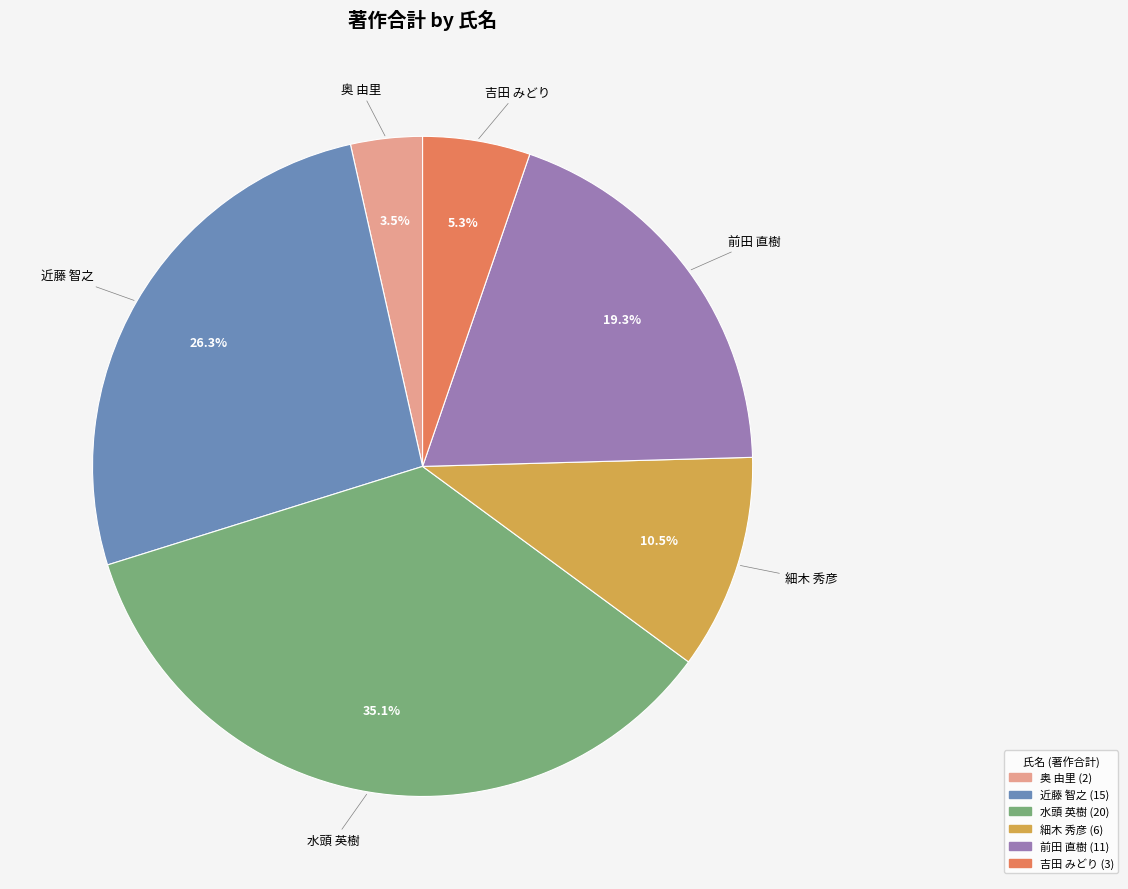

Is it true that 吉田 みどり is 1% of the pie?

False